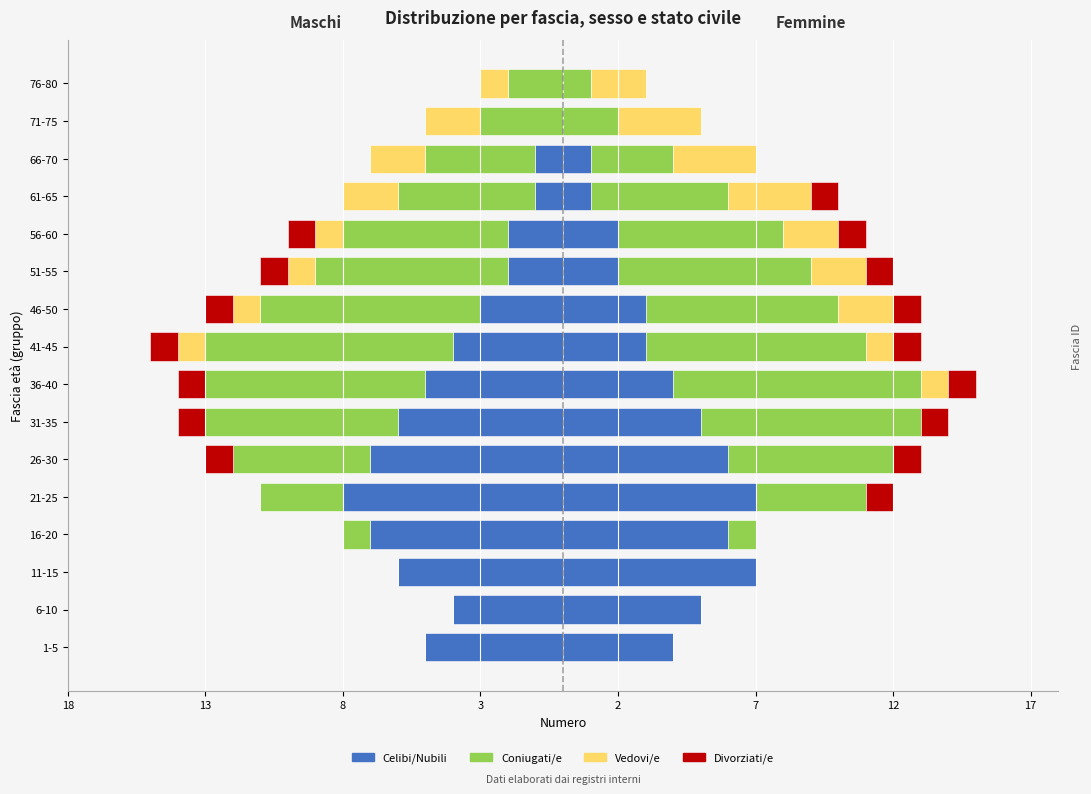

At how many categories does at least one series exceed -5?

16